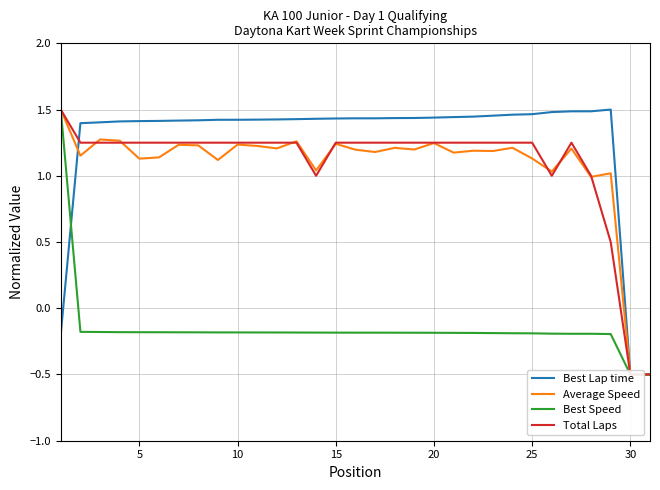

What are all the series names shown in the legend?

Best Lap time, Average Speed, Best Speed, Total Laps